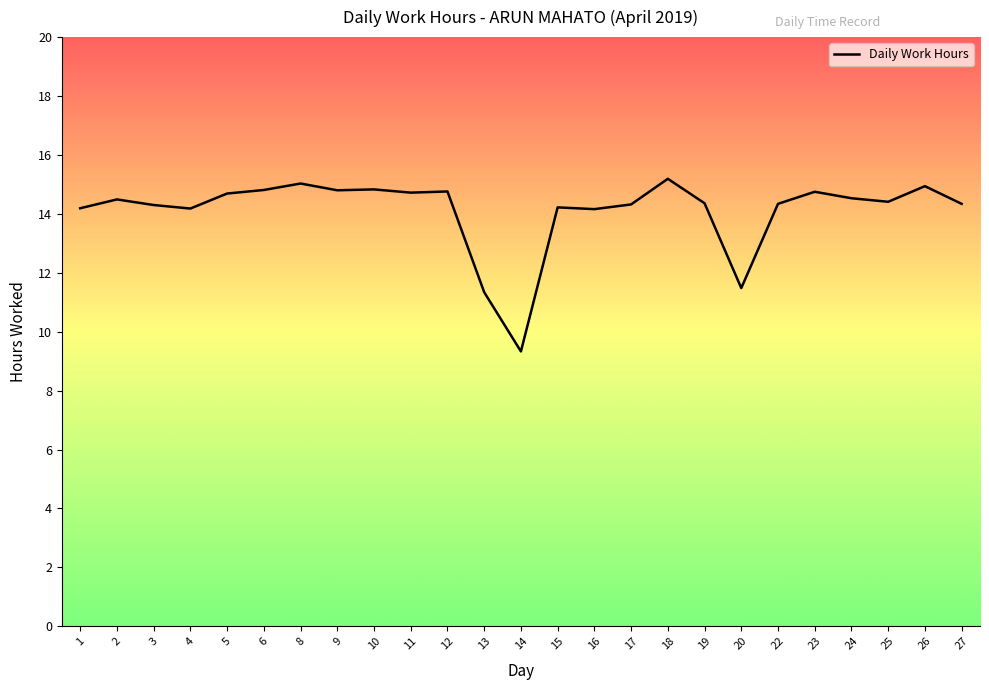

What is the maximum value shown in the chart?

15.2